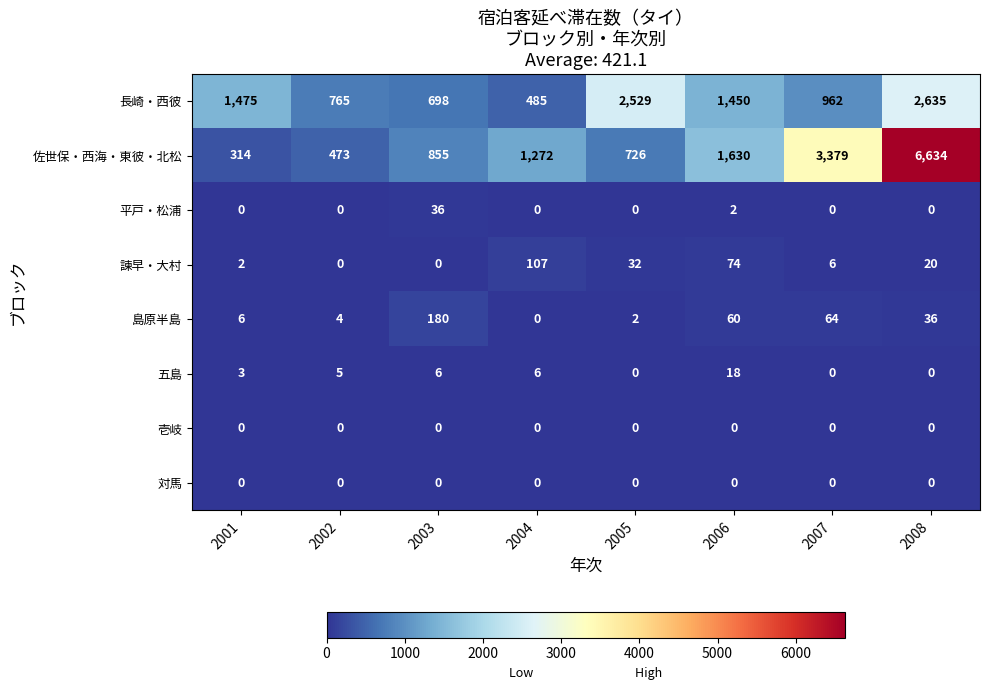

At which category is the sum across all series the highest?

2008